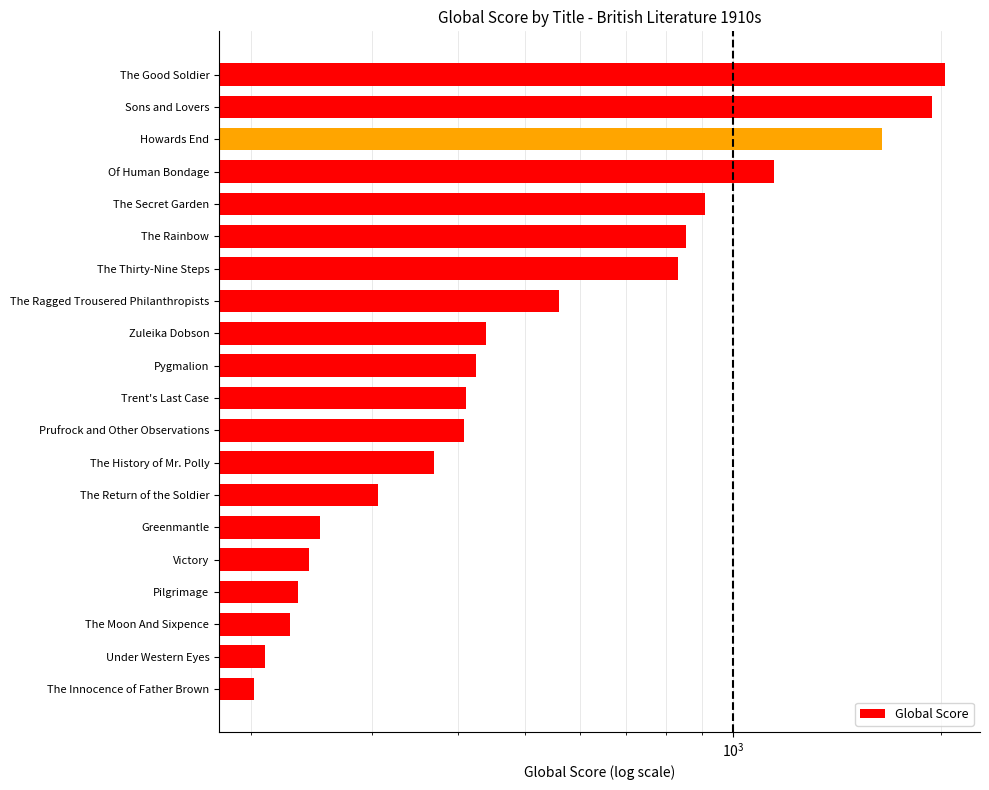

The chart shows a value of 519 at The Return of the Soldier. True or false?

False